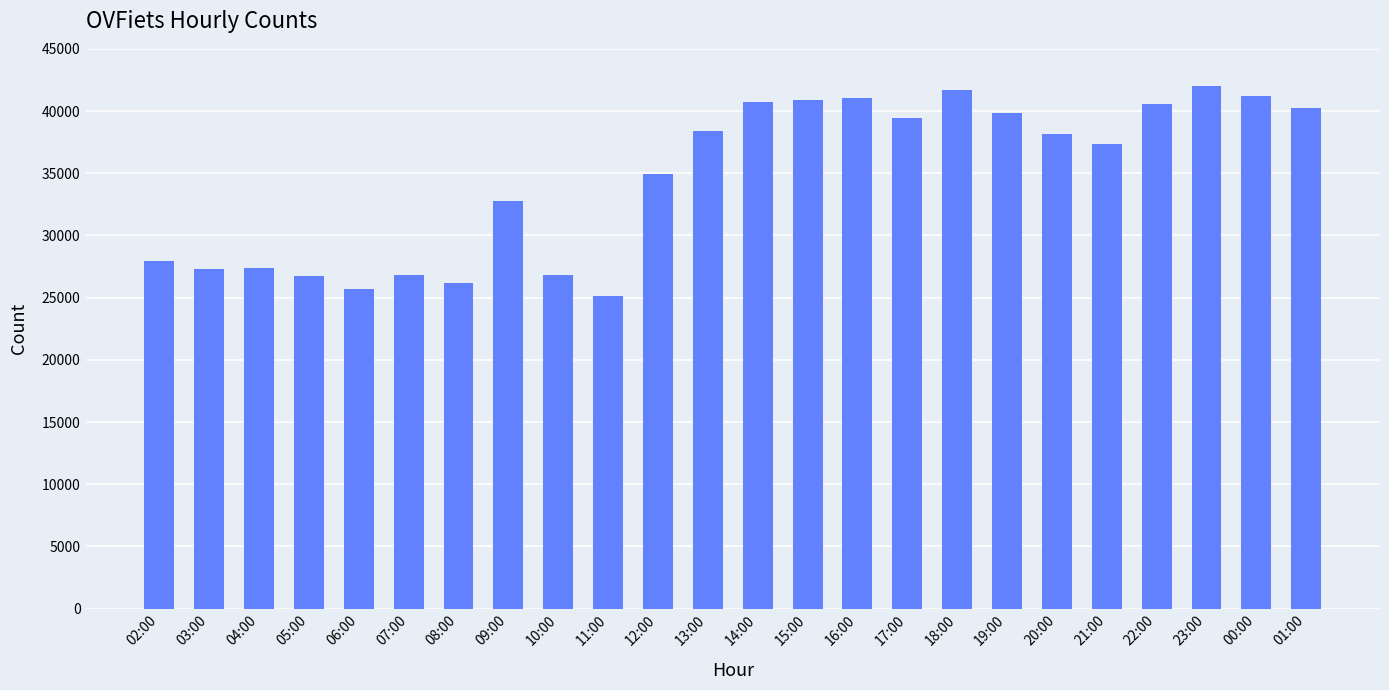

True or false: the data shows 20671 at 20:00.

False